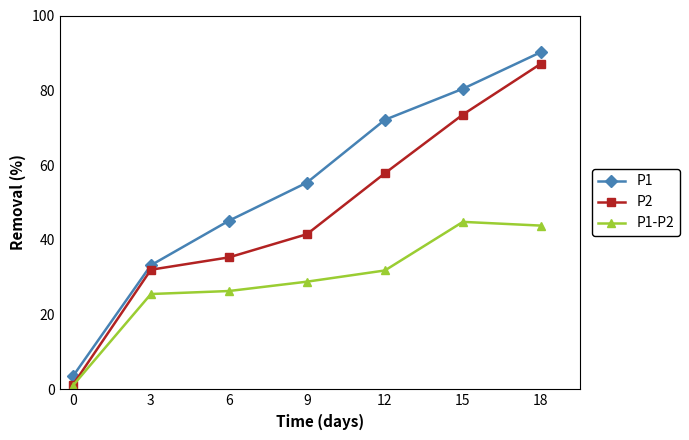

True or false: P1 has more than 1 points higher than both neighbors.

False